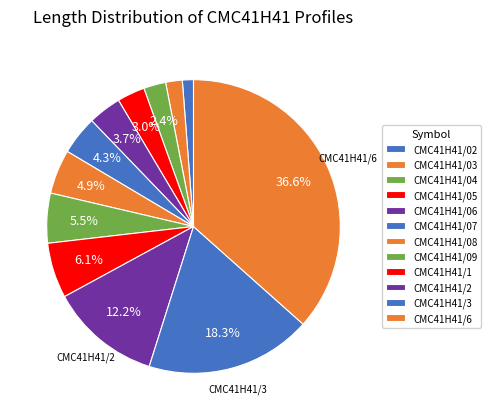

What is the change in value from CMC41H41/05 to CMC41H41/2?

+1500